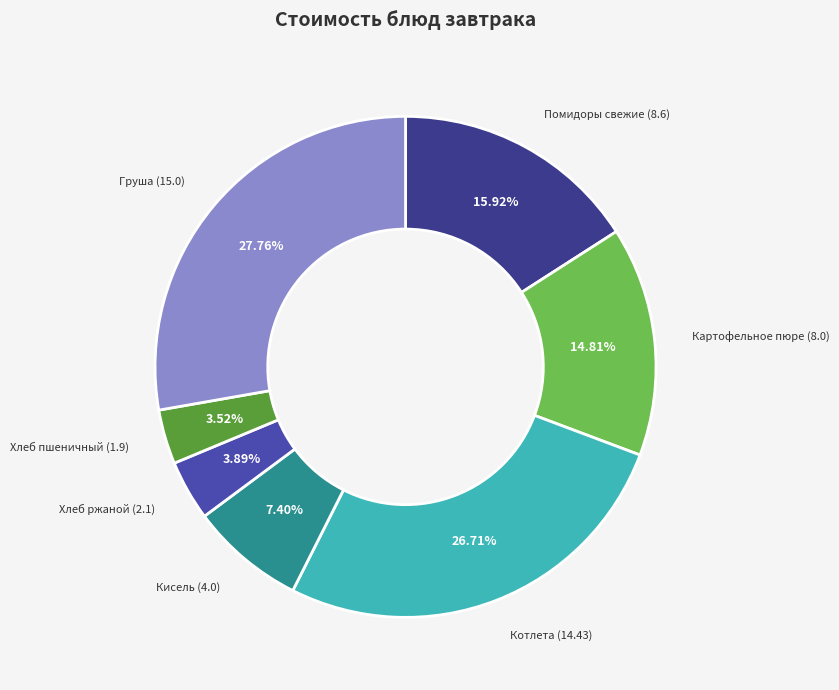

Which slice is the largest?

Груша